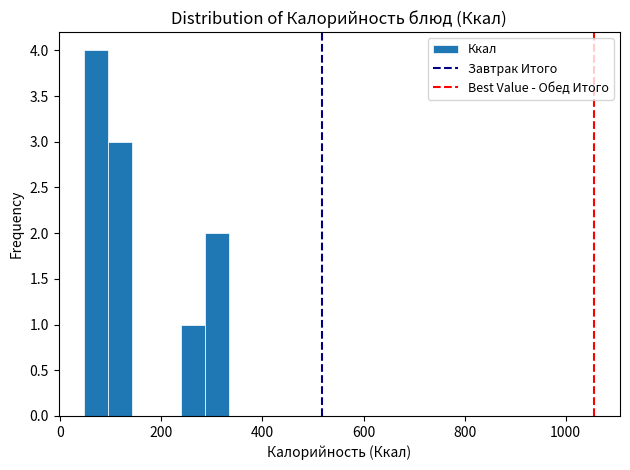

Around what value on the x-axis is the tallest bar? Give the approximate position of its centre, as read against the axis.

80